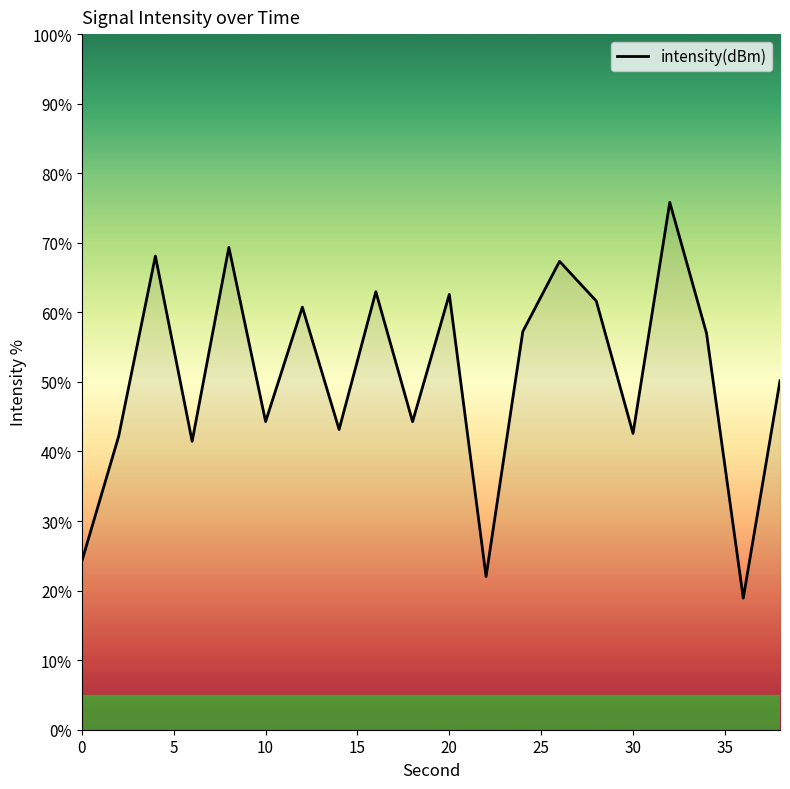

What is the maximum value shown in the chart?

75.8